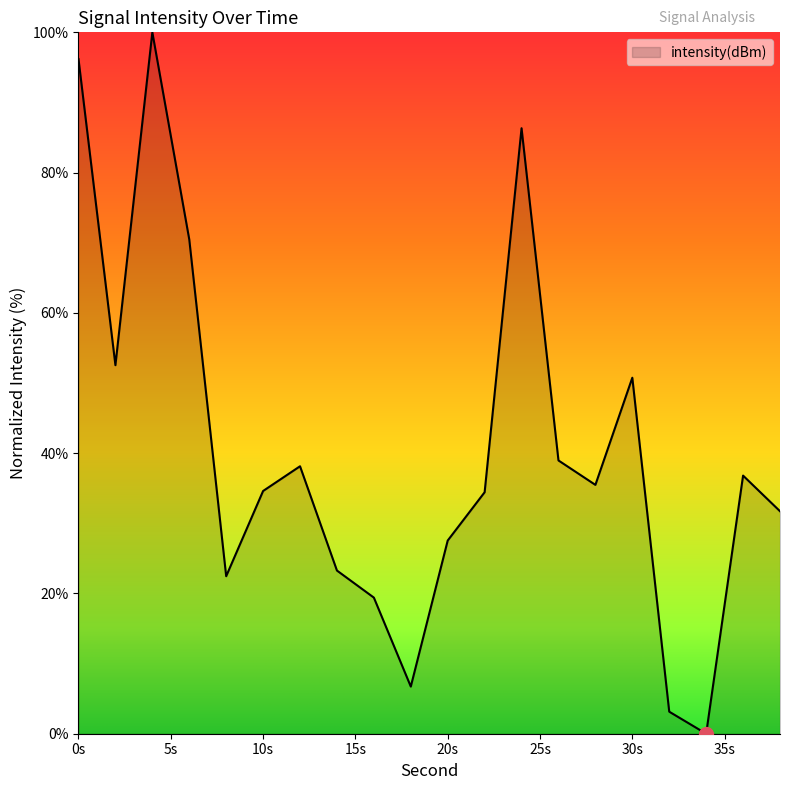

What is the greatest value displayed?

100.0